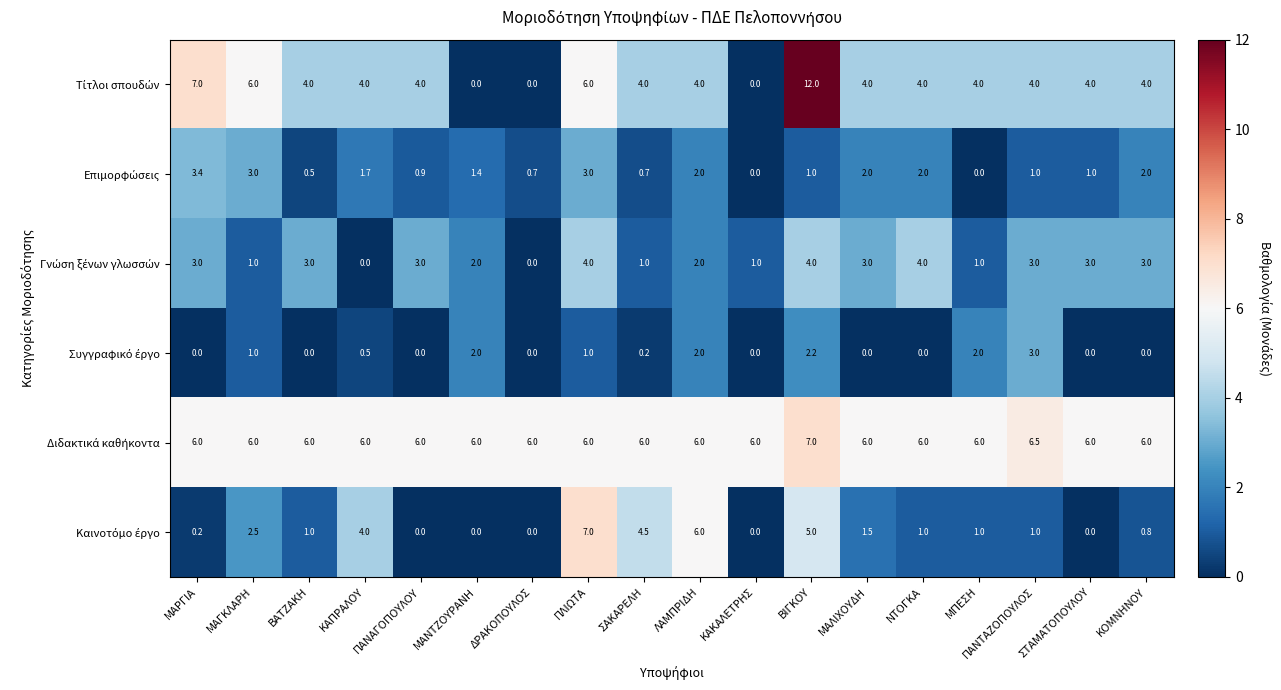

Count the number of data series in this chart.

6